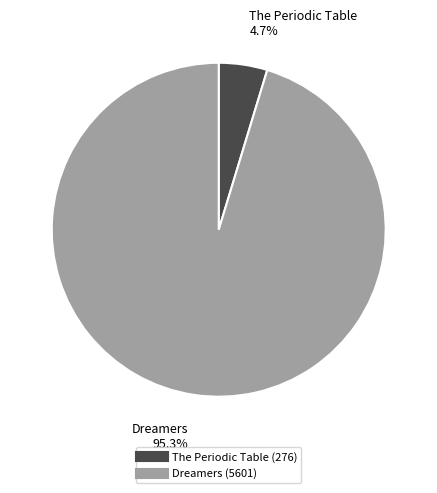

To the nearest percent, what is the difference between the The Periodic Table and Dreamers slice percentages?

91%